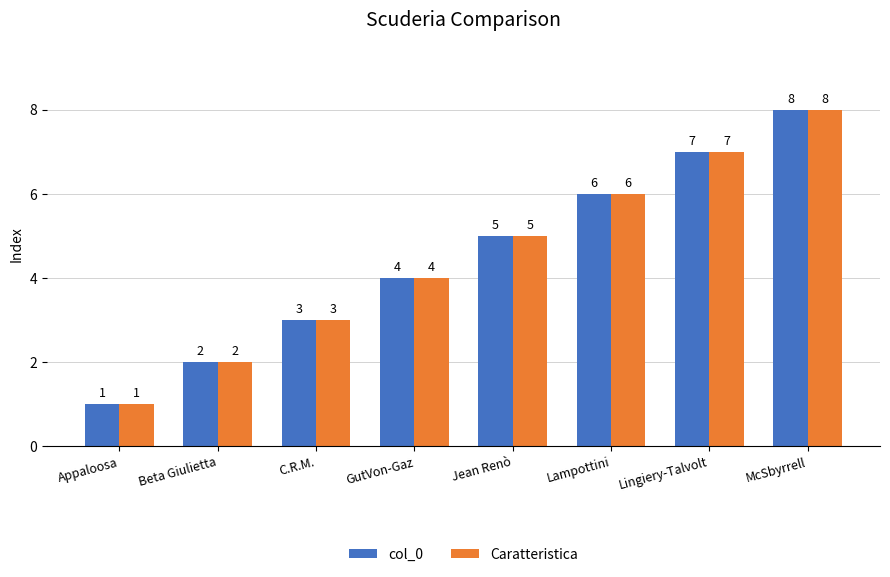

At which category is the sum across all series the highest?

McSbyrrell